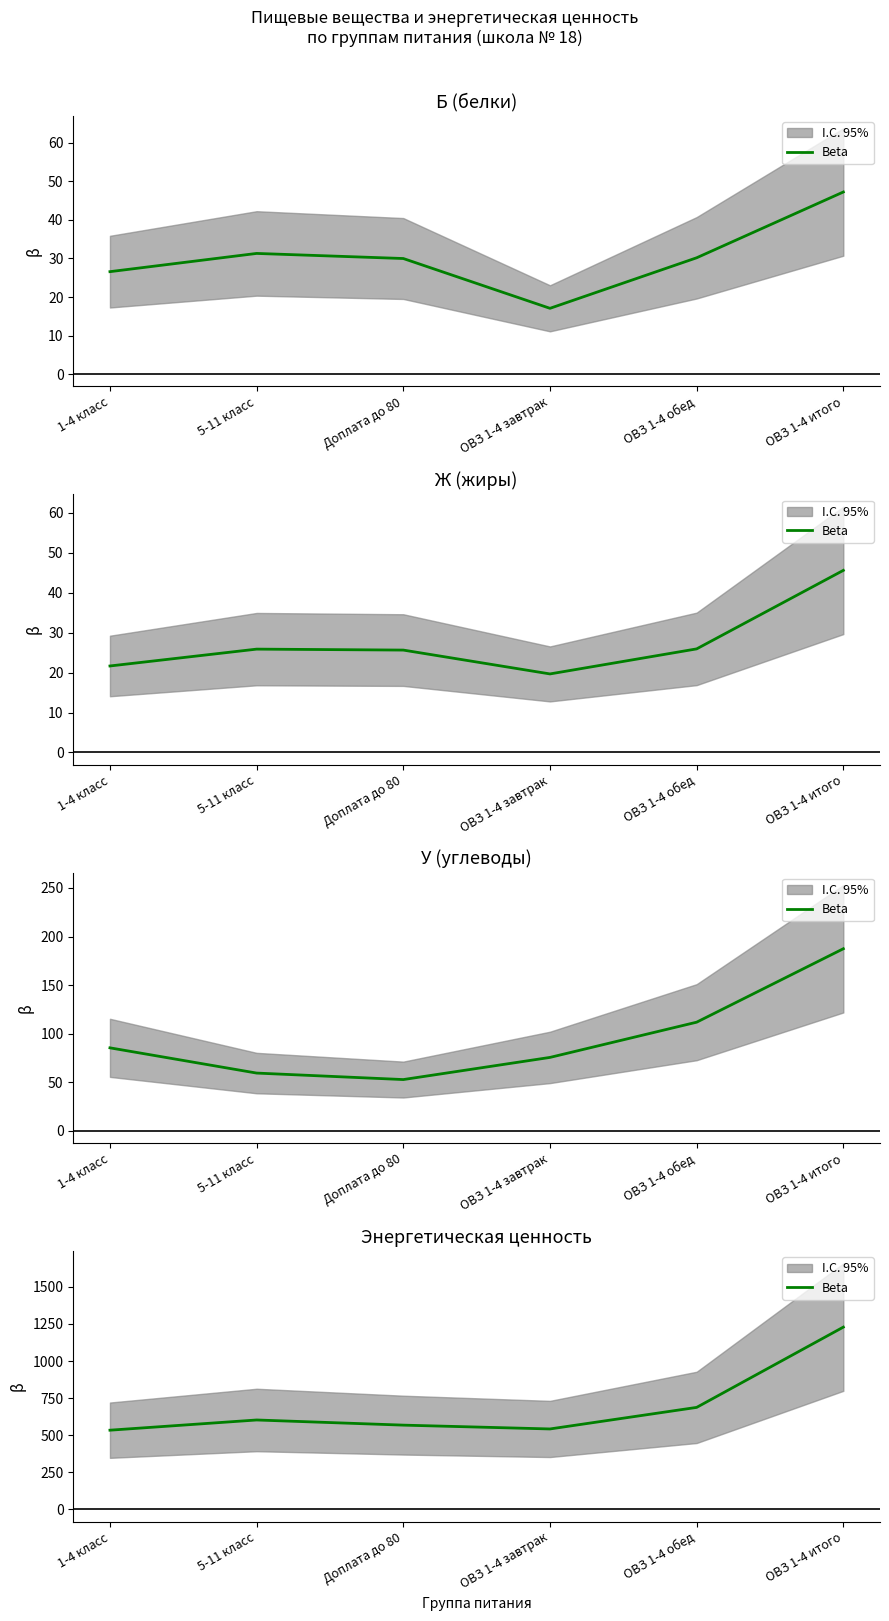

What is the sum of all values?

4160.6